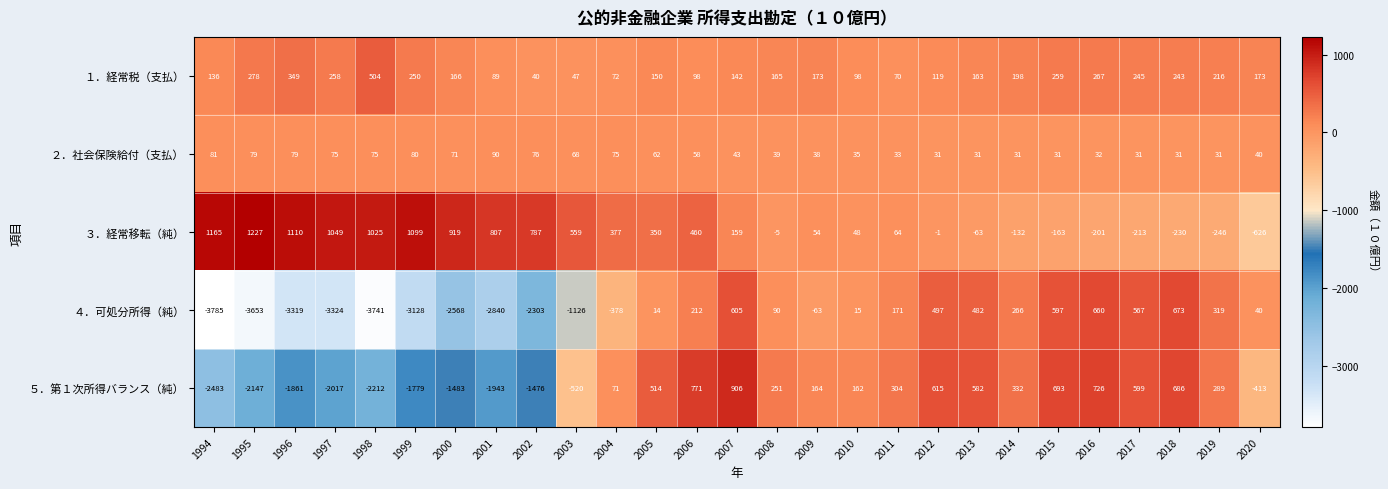

Which series has the largest total across all categories?

３．経常移転（純）